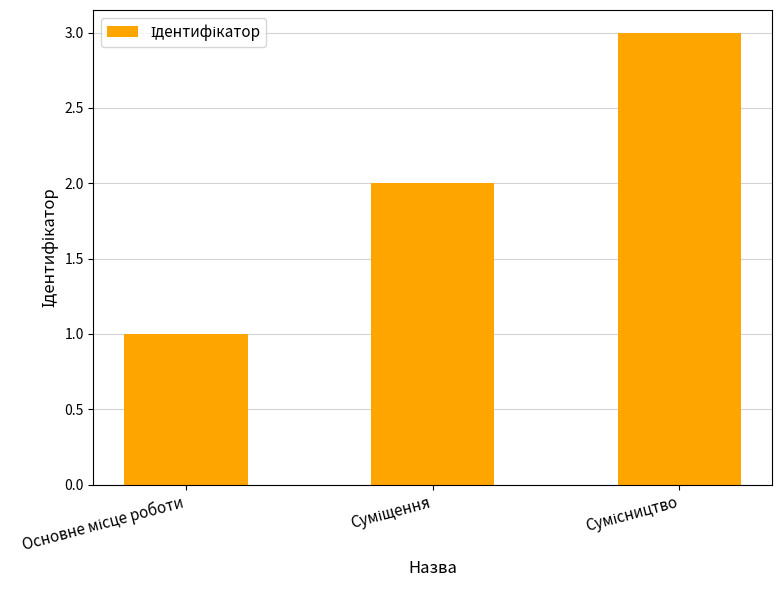

What is the difference between the maximum and second lowest values?

1